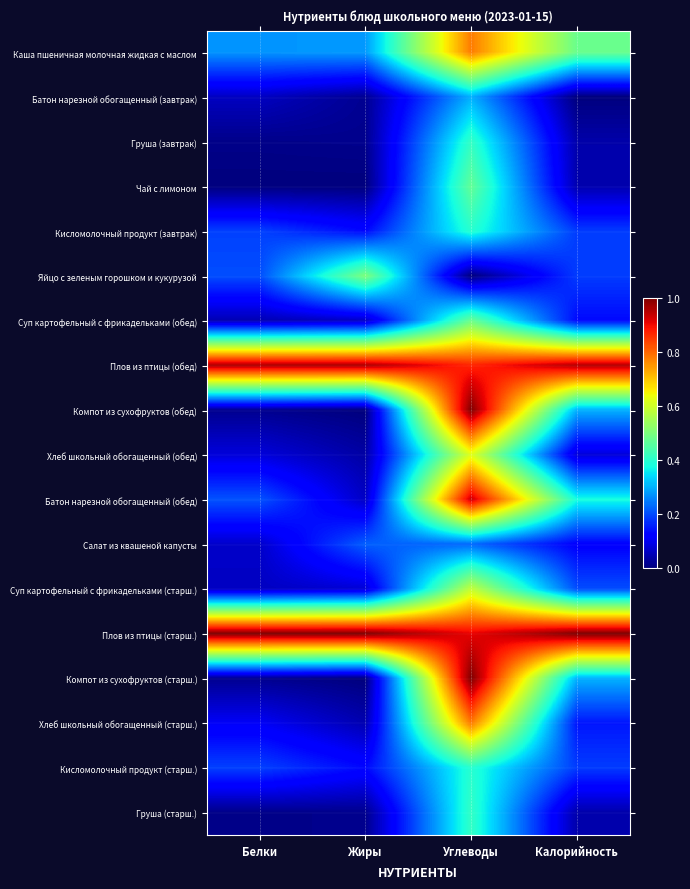

How many categories are shown in the chart?

4